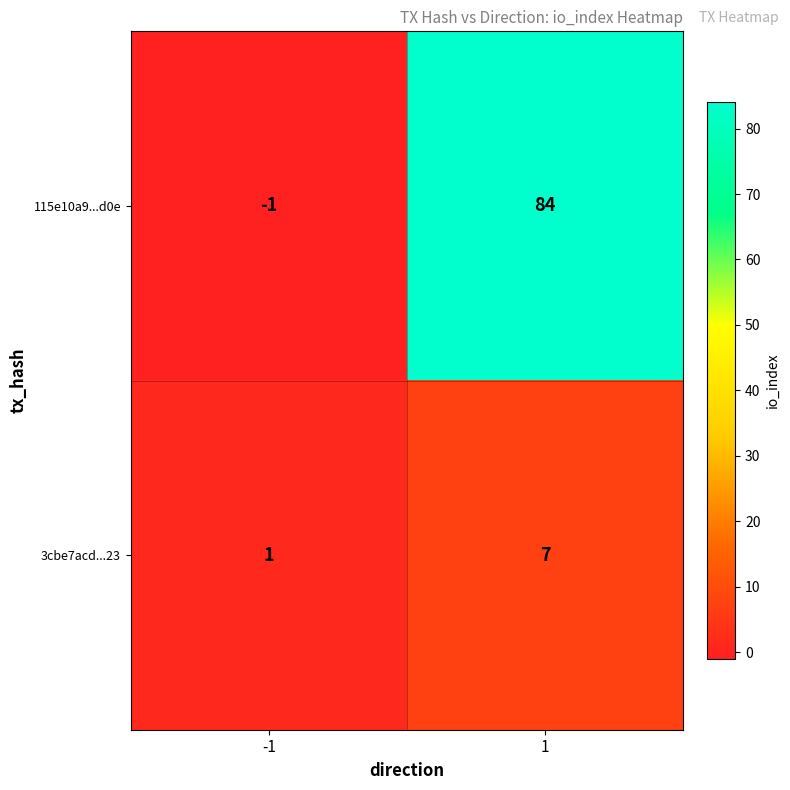

At which category is the sum across all series the highest?

1